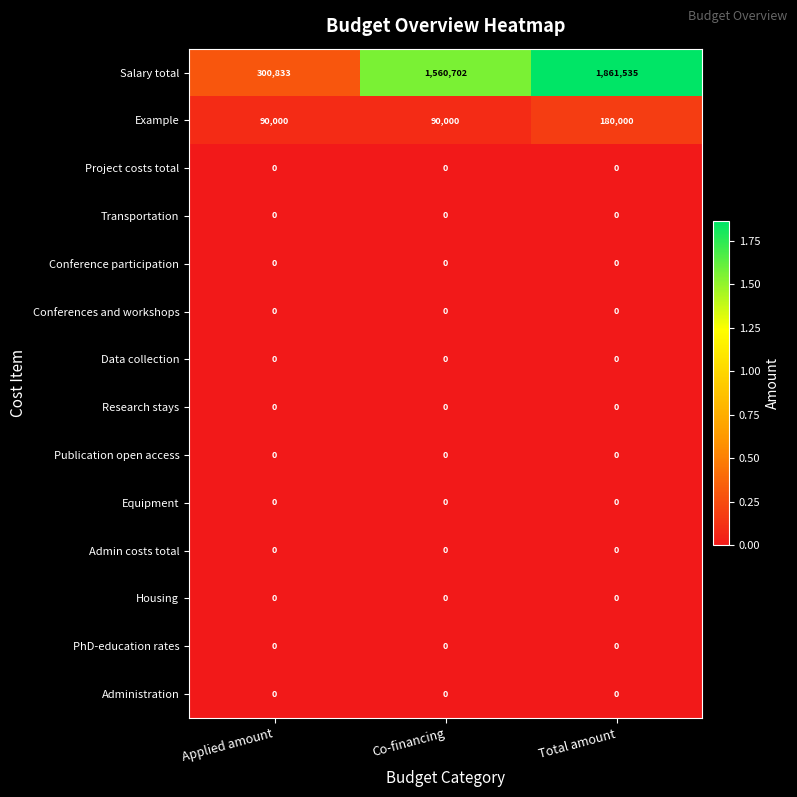

What is the spread (max minus min) of values at Co-financing?

1560702